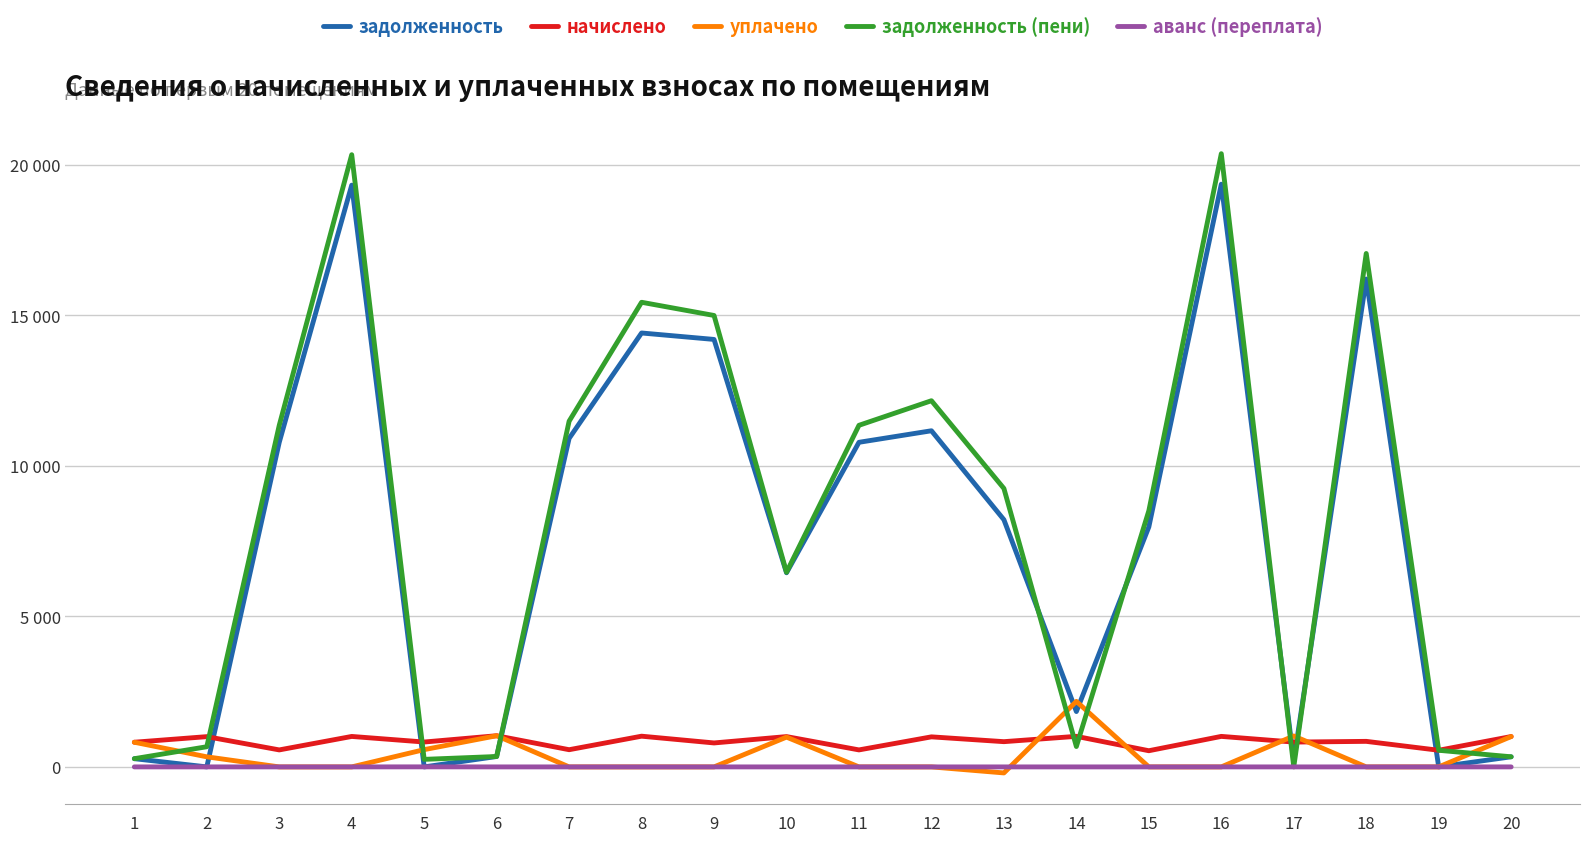

At how many categories does at least one series exceed 268?

20